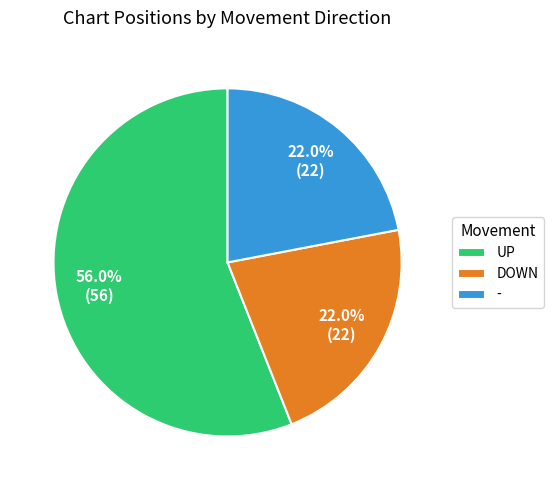

What is the largest slice in the pie chart?

UP